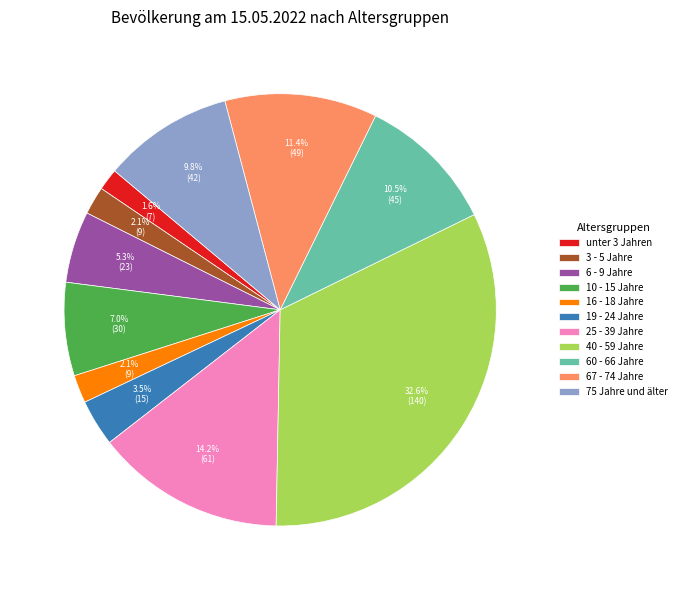

What is the largest slice in the pie chart?

40 - 59 Jahre